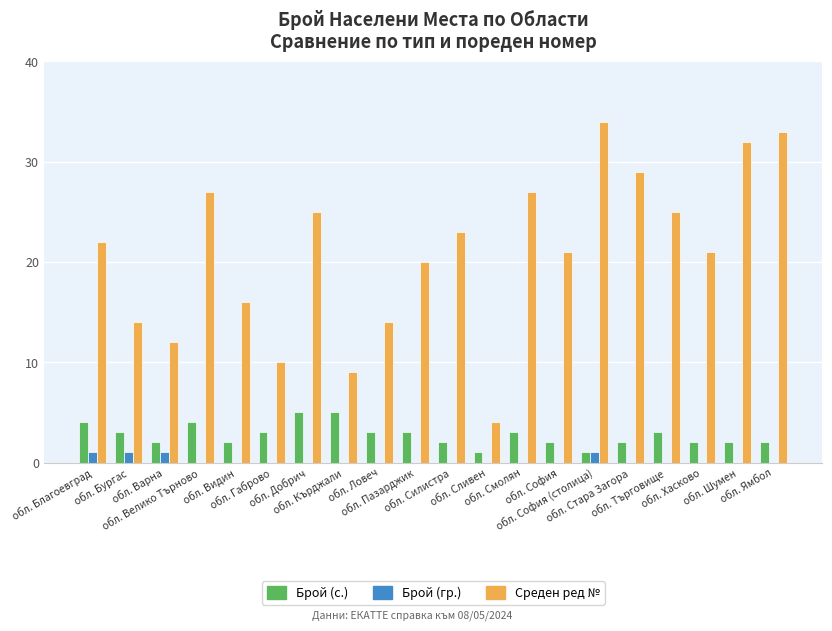

What is the greatest value displayed?

34